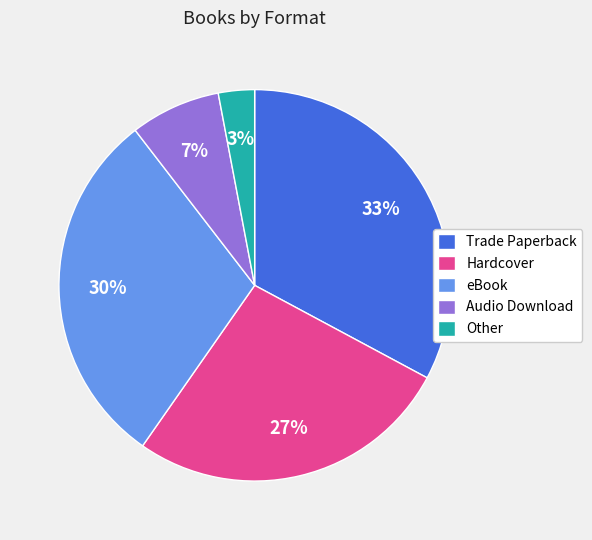

Is there any slice that represents more than half of the pie?

No